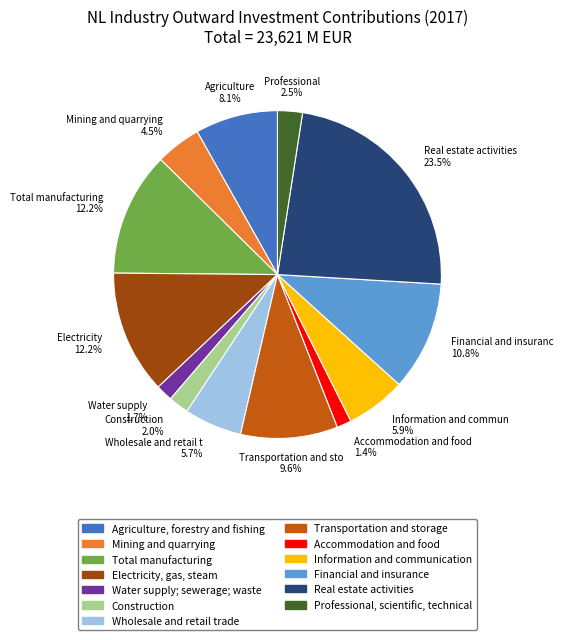

To the nearest percent, what is the difference between the Agriculture, forestry and fishing and Professional, scientific, technical slice percentages?

6%